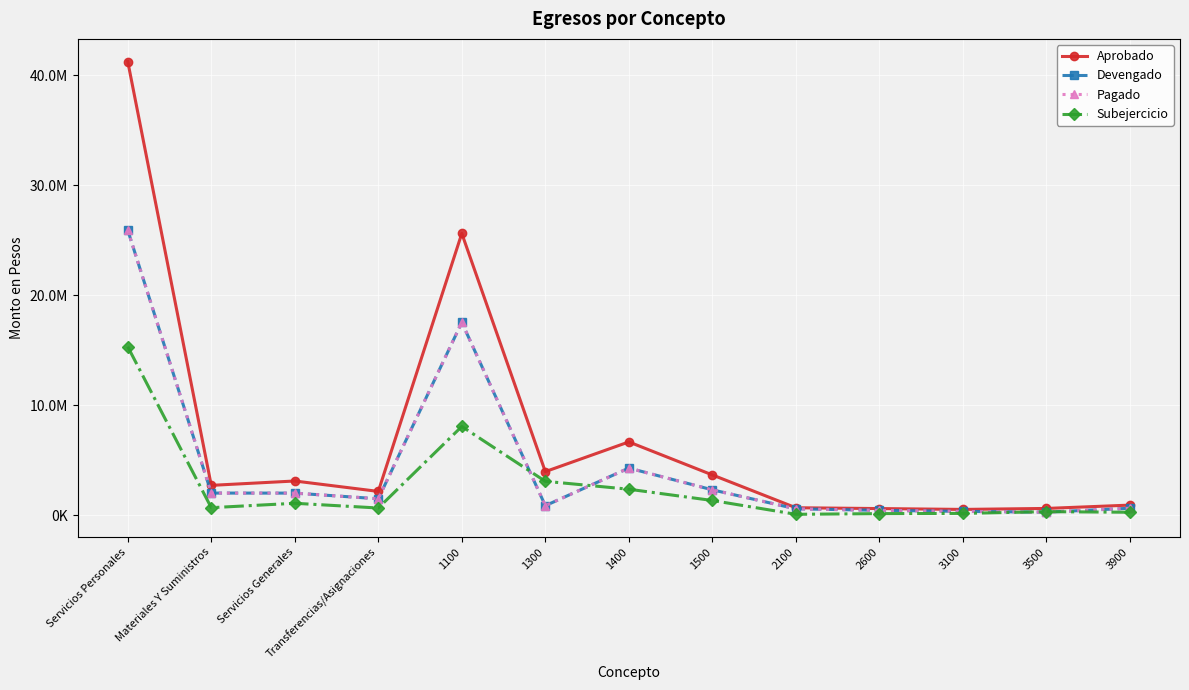

List the labels in order of Pagado value, smallest first.

3500, 3100, 2600, 2100, 3900, 1300, Transferencias/Asignaciones, Servicios Generales, Materiales Y Suministros, 1500, 1400, 1100, Servicios Personales